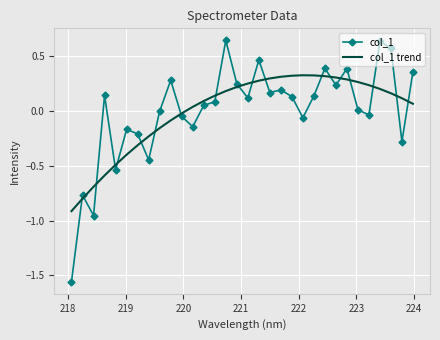

True or false: col_1 and col_1 trend cross at least once.

True